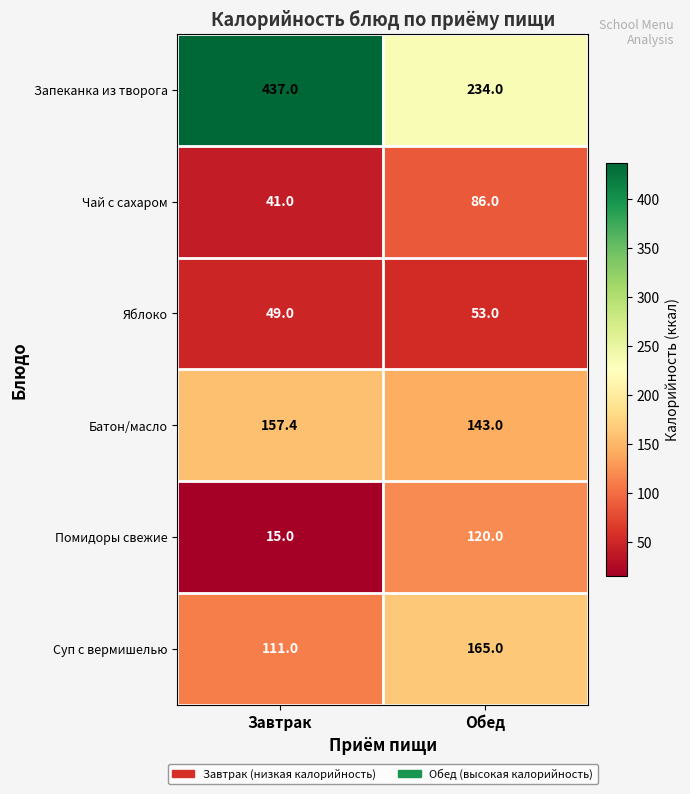

Where is Батон/масло nearest to the value 150?

Обед